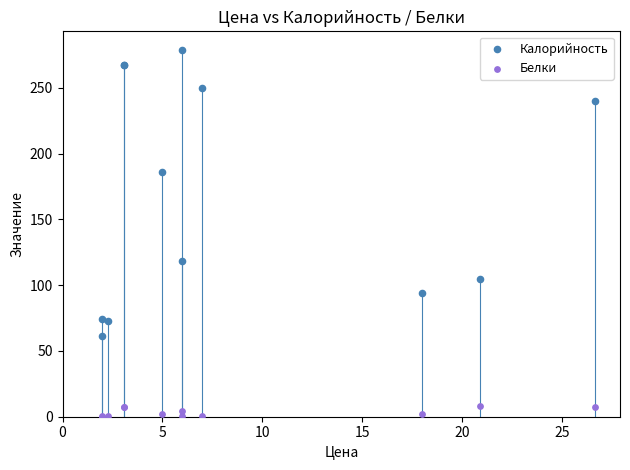

What are all the series names shown in the legend?

Калорийность, Белки